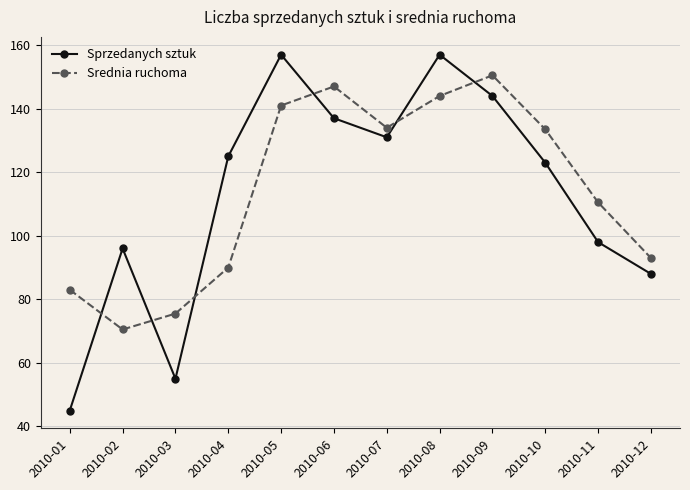

Read the Srednia ruchoma value at 2010-02.

70.5